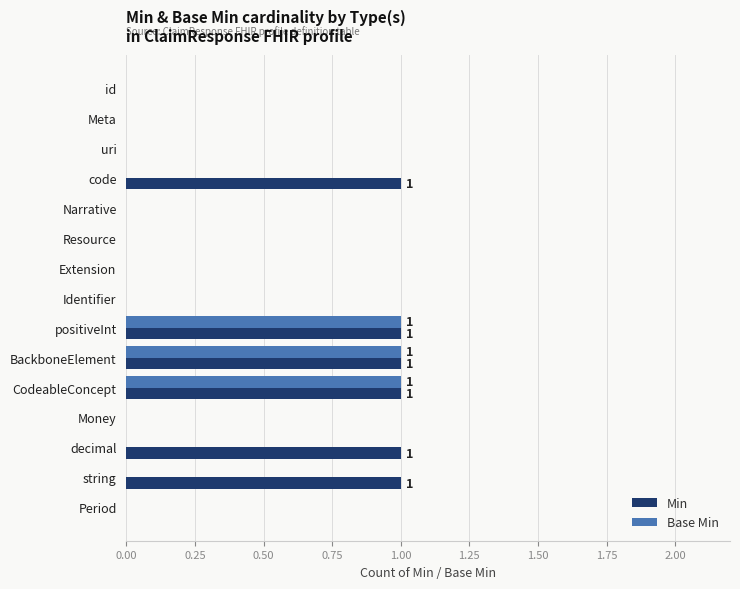

Which series changed the most between CodeableConcept and decimal?

Base Min